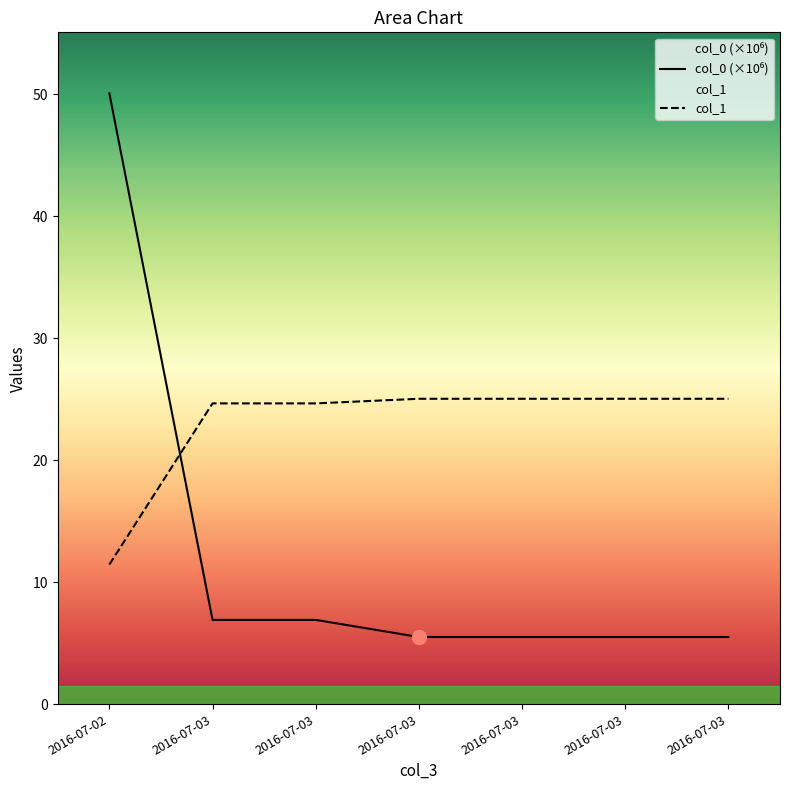

At which category is the sum across all series the highest?

2016-07-02